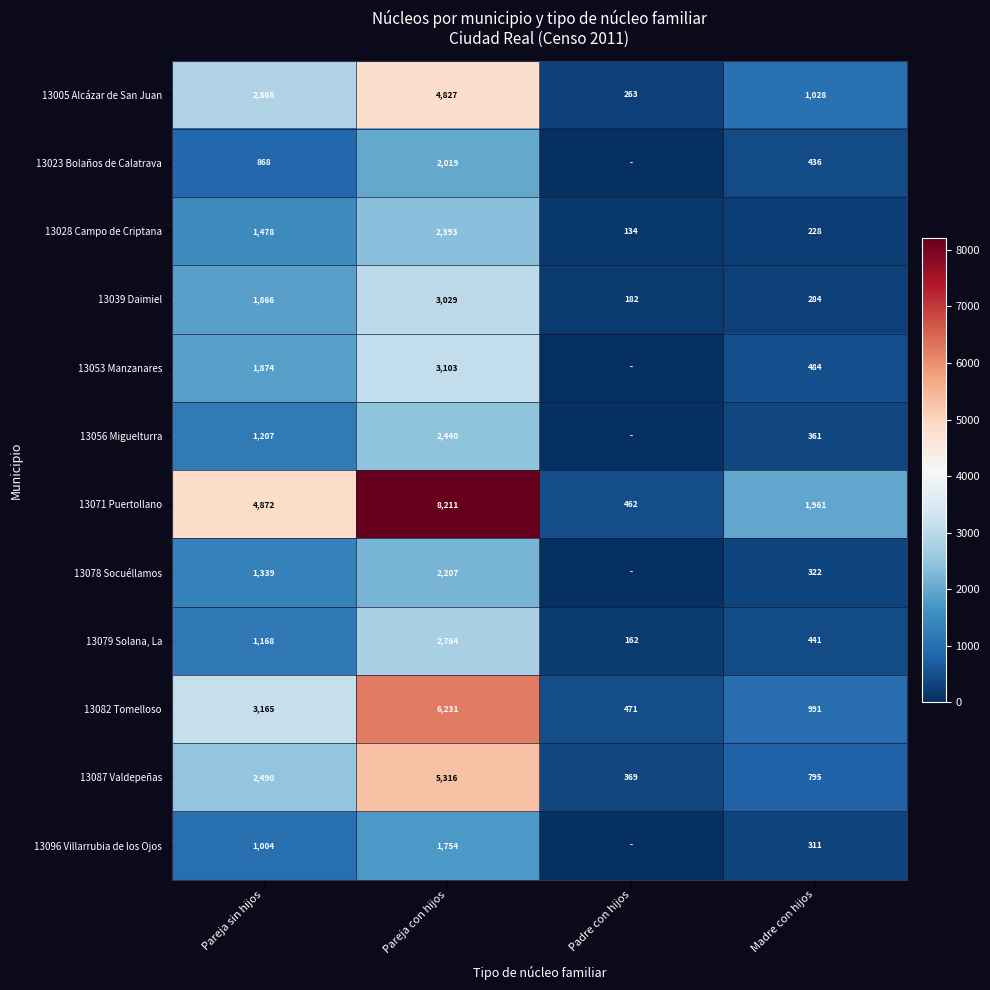

How many values in the 13082 Tomelloso series are below 3165?

2